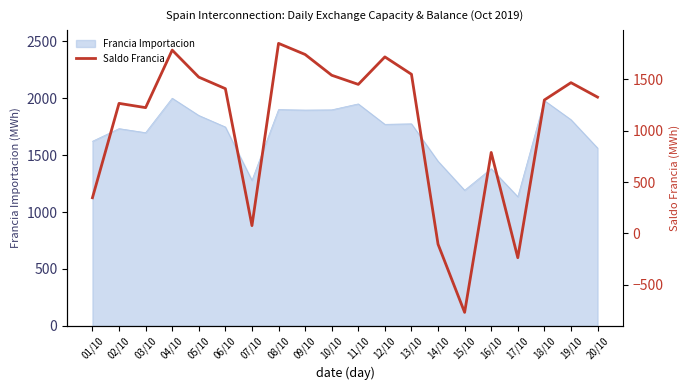

True or false: the data has more than 1 interior local peaks.

True